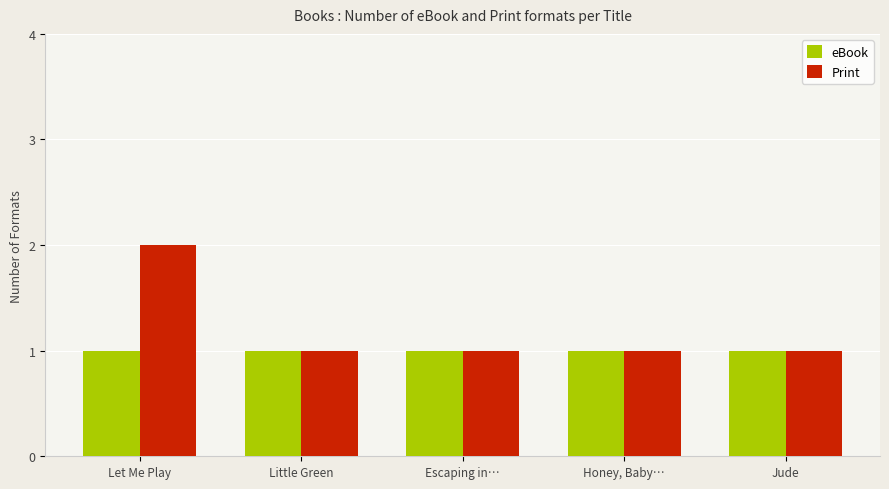

What position from the left is Let Me Play?

1